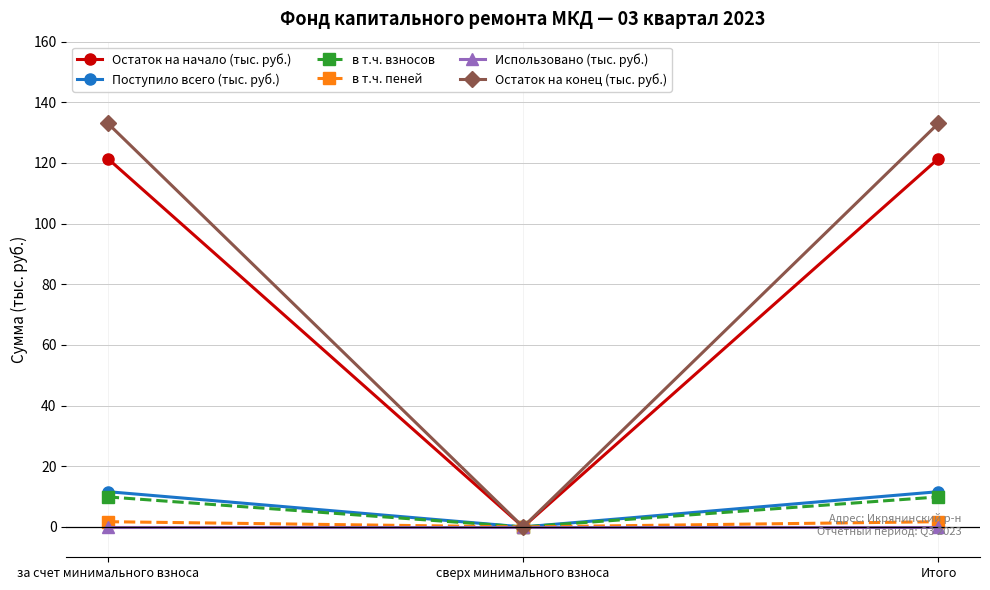

Does the chart display data point markers on the line(s)?

Yes